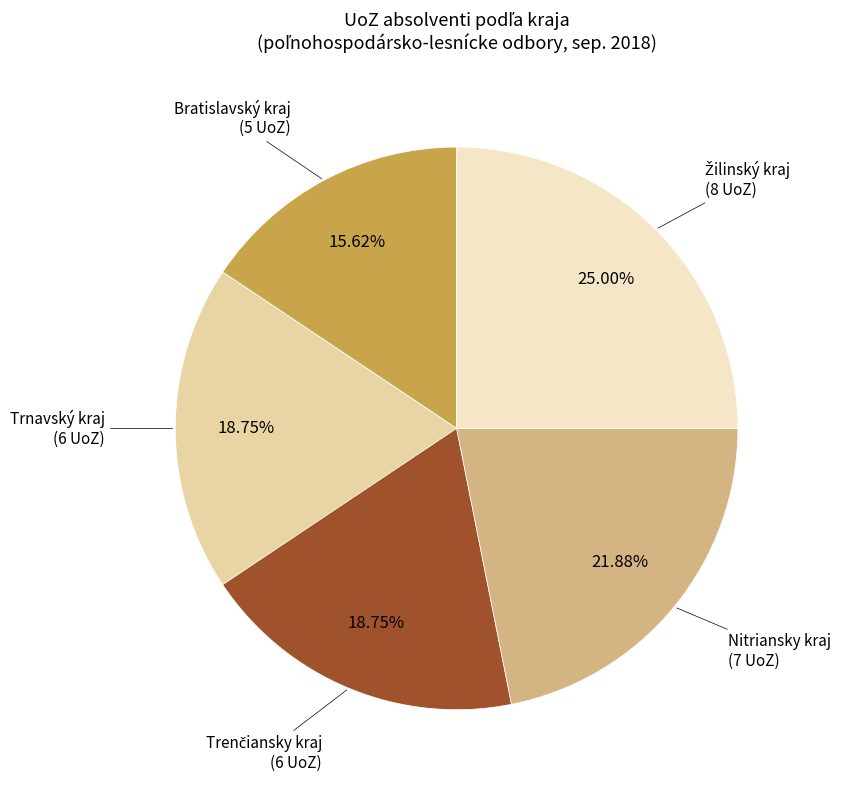

How many segments does this pie chart have?

5